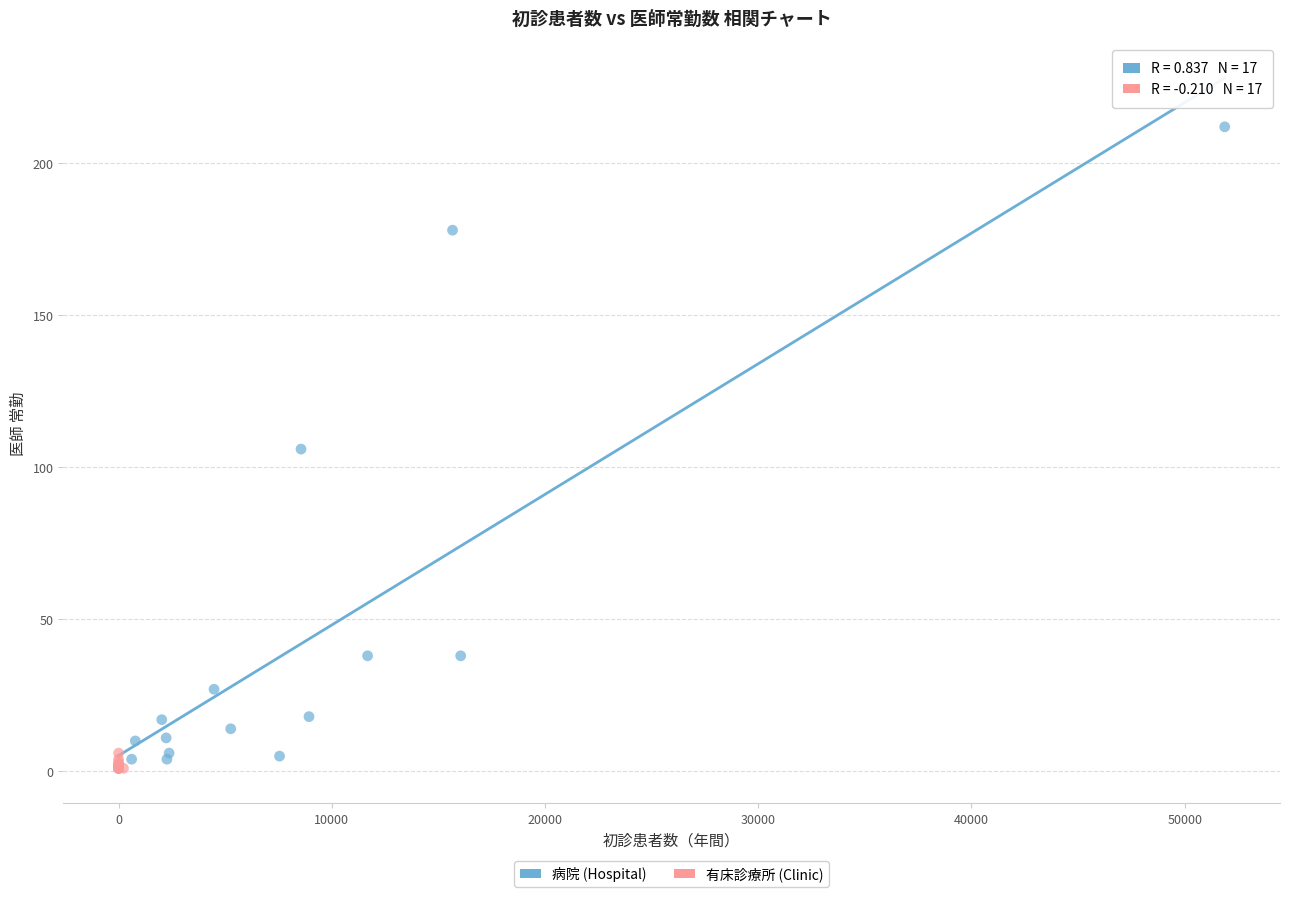

Which series has the largest Y range (max minus min)?

病院 (Hospital)